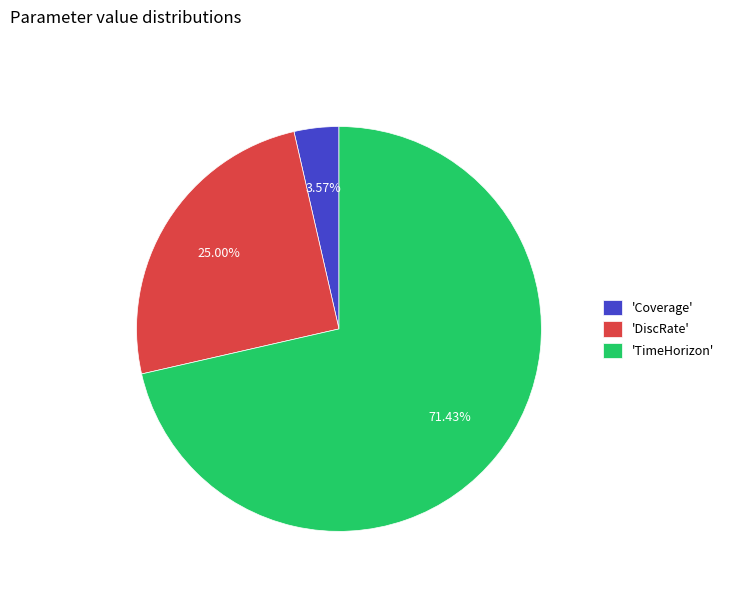

How many segments does this pie chart have?

3